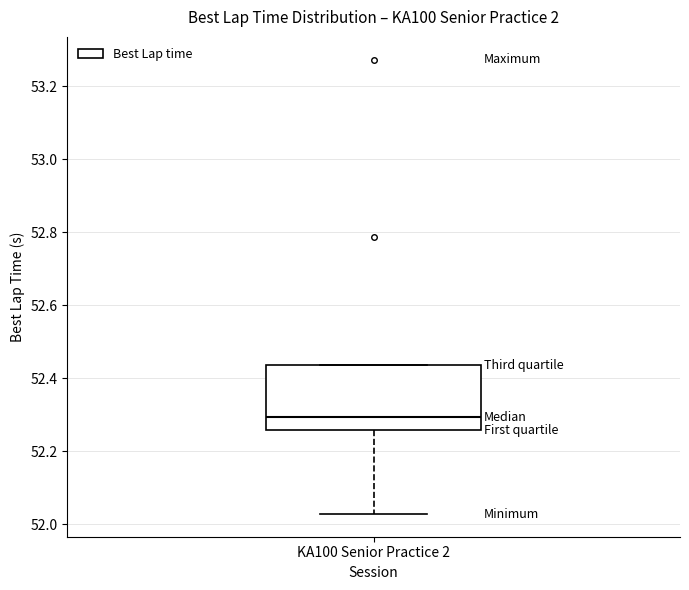

Where is the upper edge of the box for KA100 Senior Practice 2 on the y-axis? The values are not printed on the chart, so give them approximately, as read against the axis.

52.44